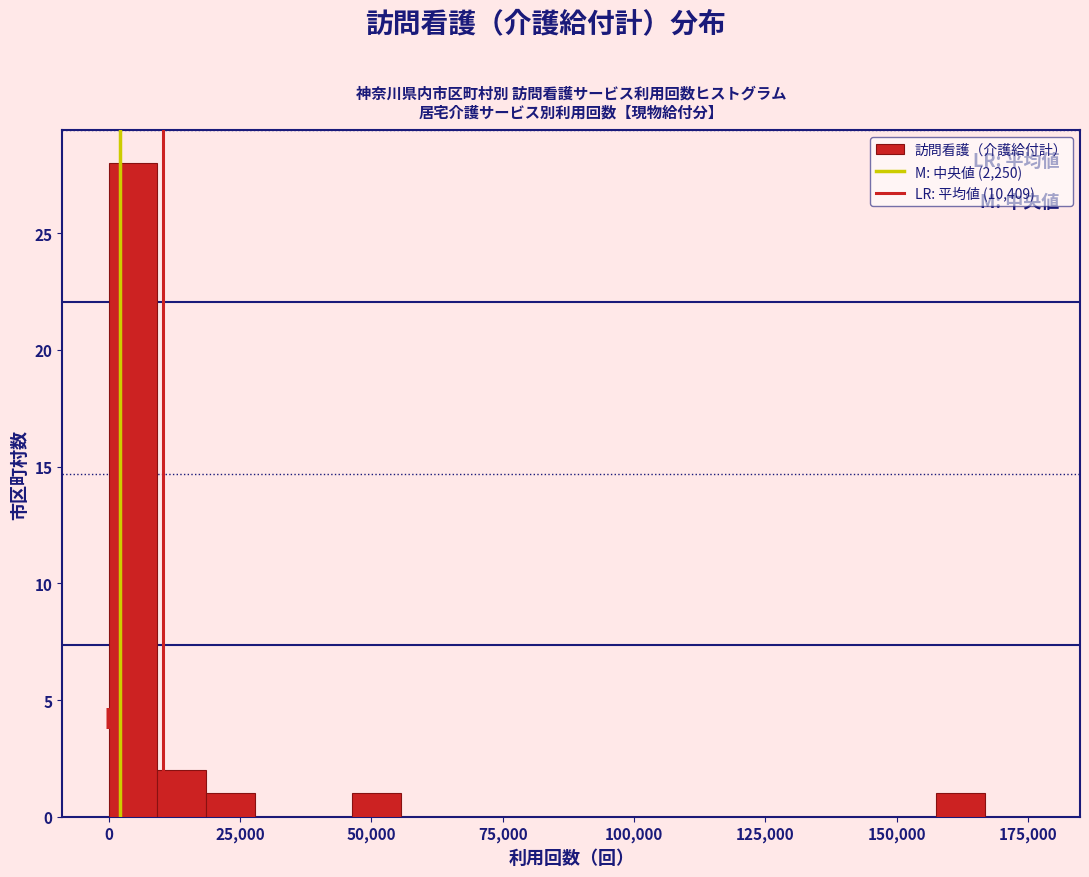

Read against the x-axis, roughly where is the centre of the tallest bar?

5000